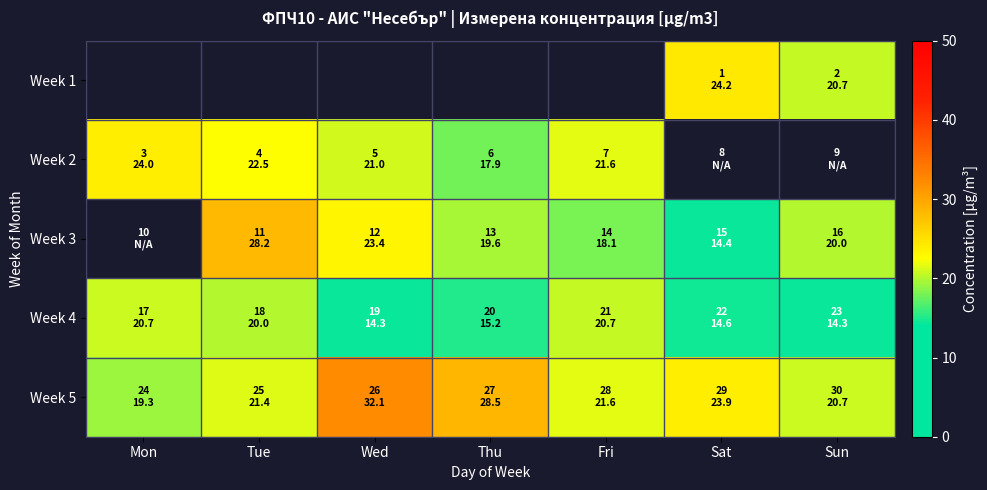

Which category has the highest value across all series?

Wed